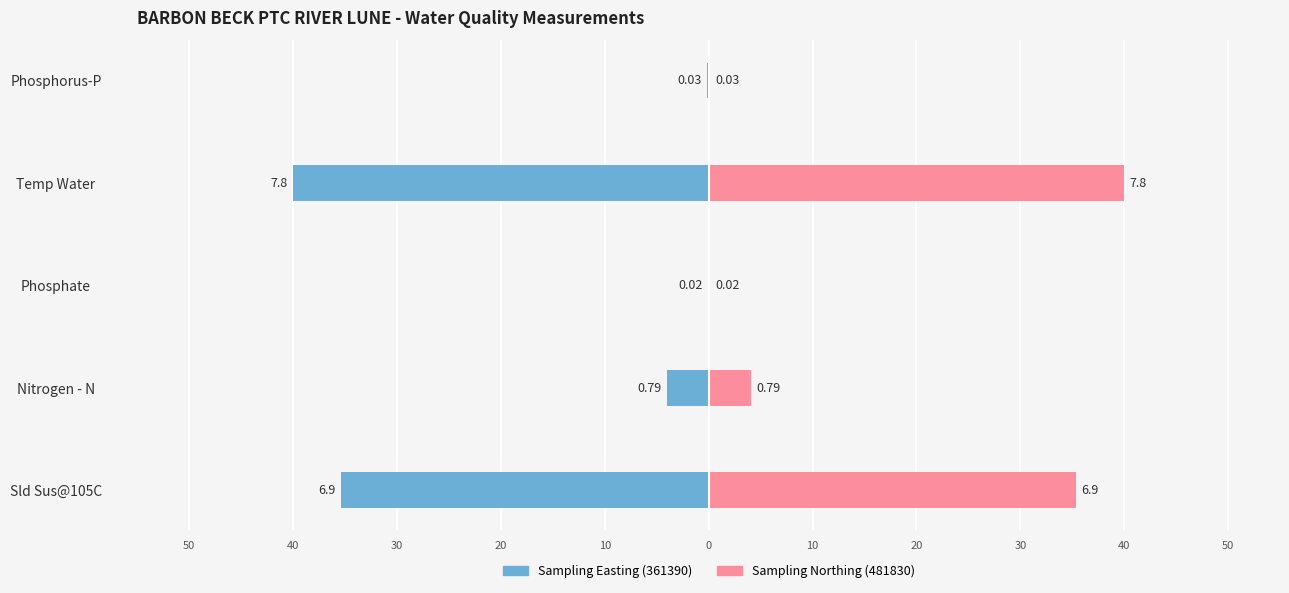

What are all the series names shown in the legend?

Sampling Easting (361390), Sampling Northing (481830)